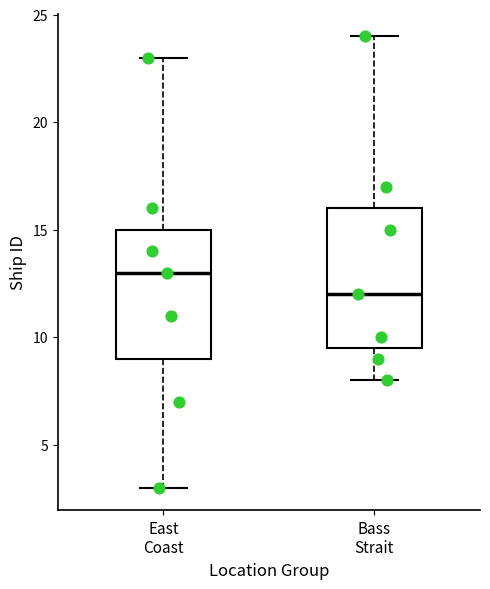

Which box has the highest median line?

East Coast